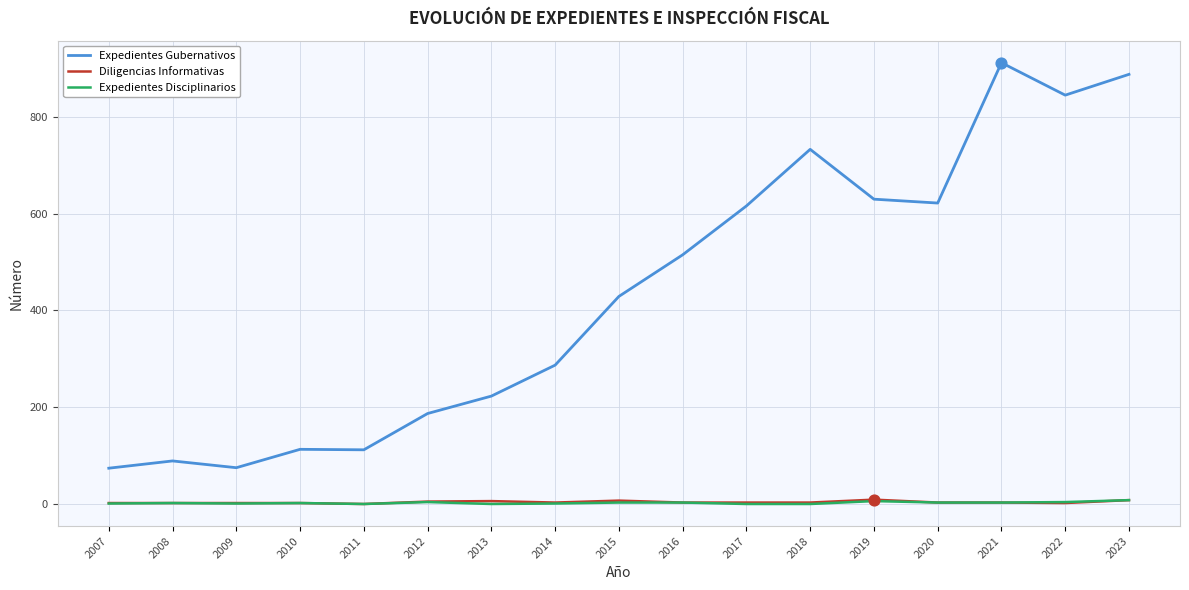

Which series has the largest total across all categories?

Expedientes Gubernativos